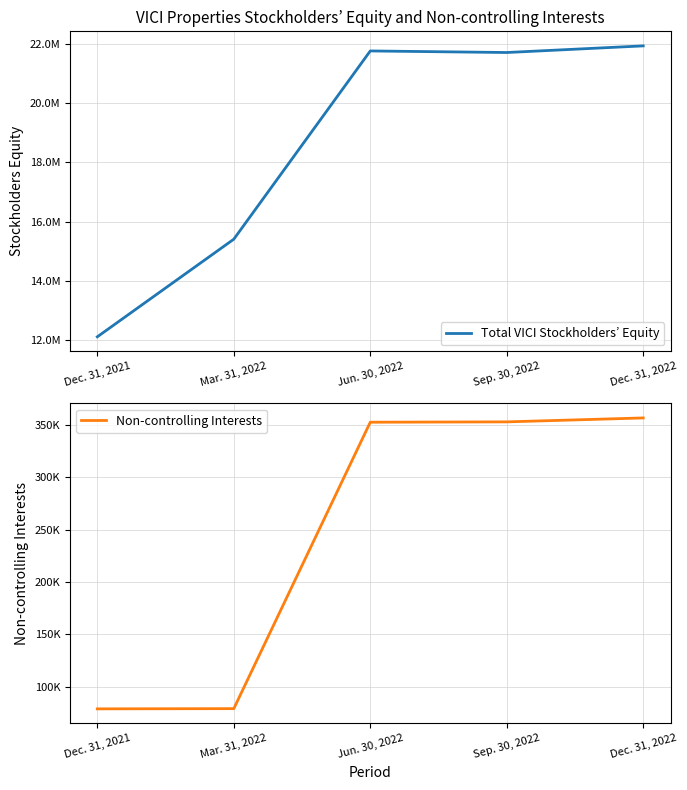

True or false: Total VICI Stockholders’ Equity has more than 2 interior local peaks.

False